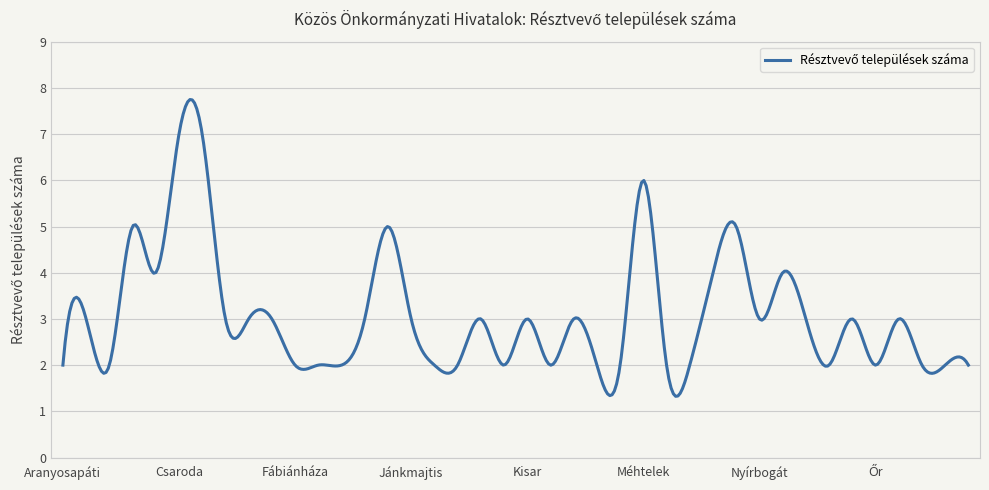

What is the difference between the maximum and minimum values?

6.4